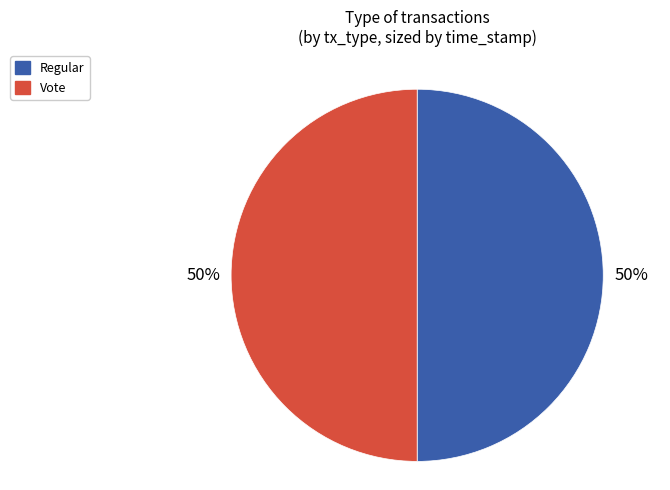

What percentage is the Regular slice, to the nearest percent?

50%